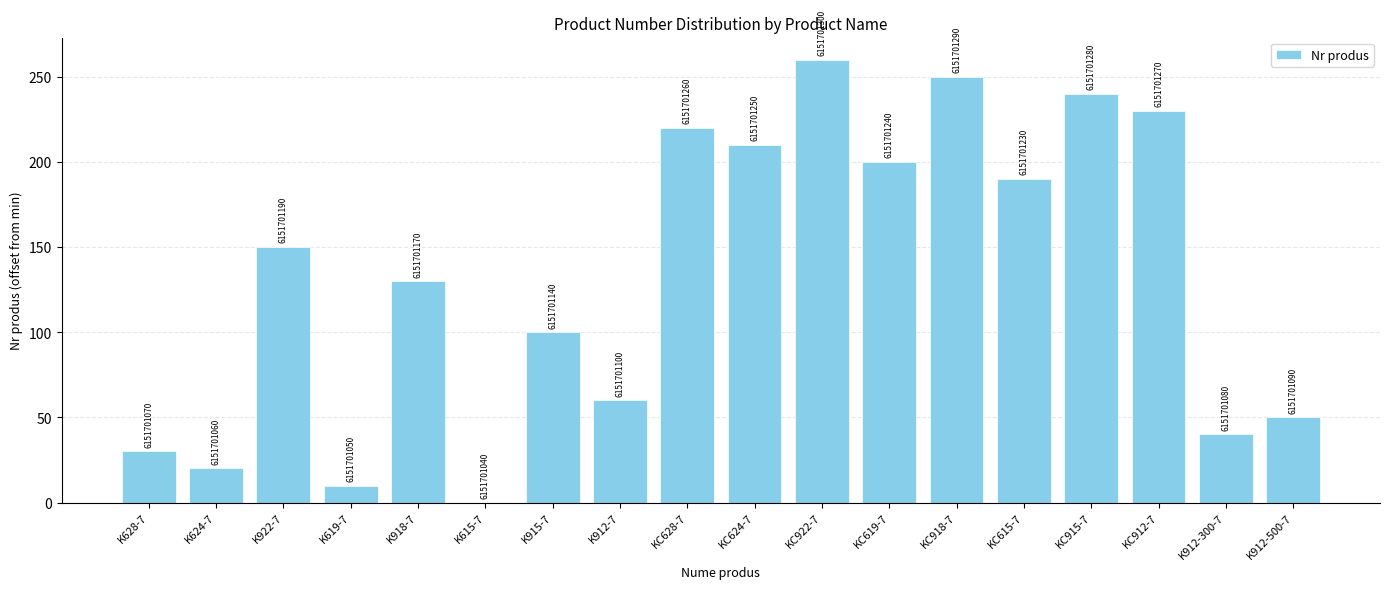

What position from the right is K628-7?

18